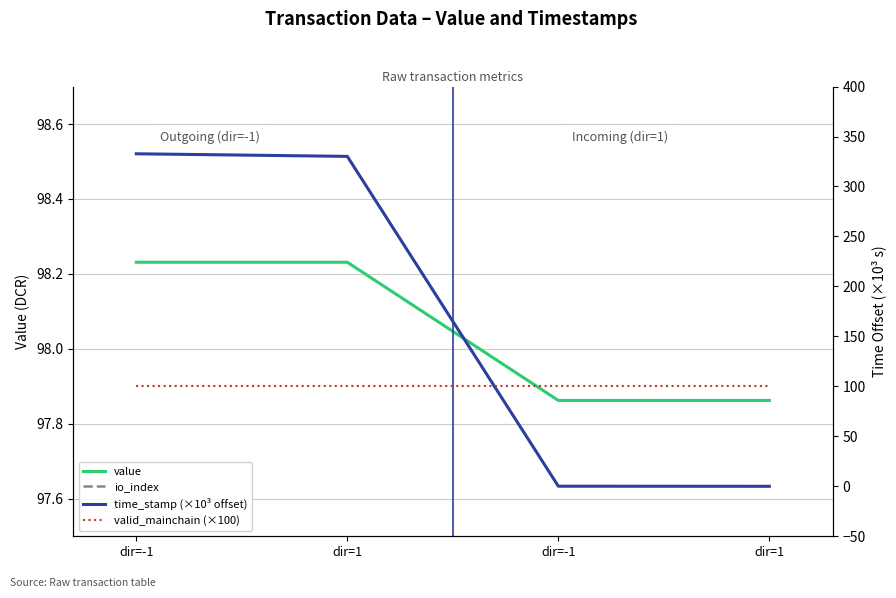

Rank the categories by io_index value from highest to lowest.

dir=-1, dir=1, dir=-1, dir=1